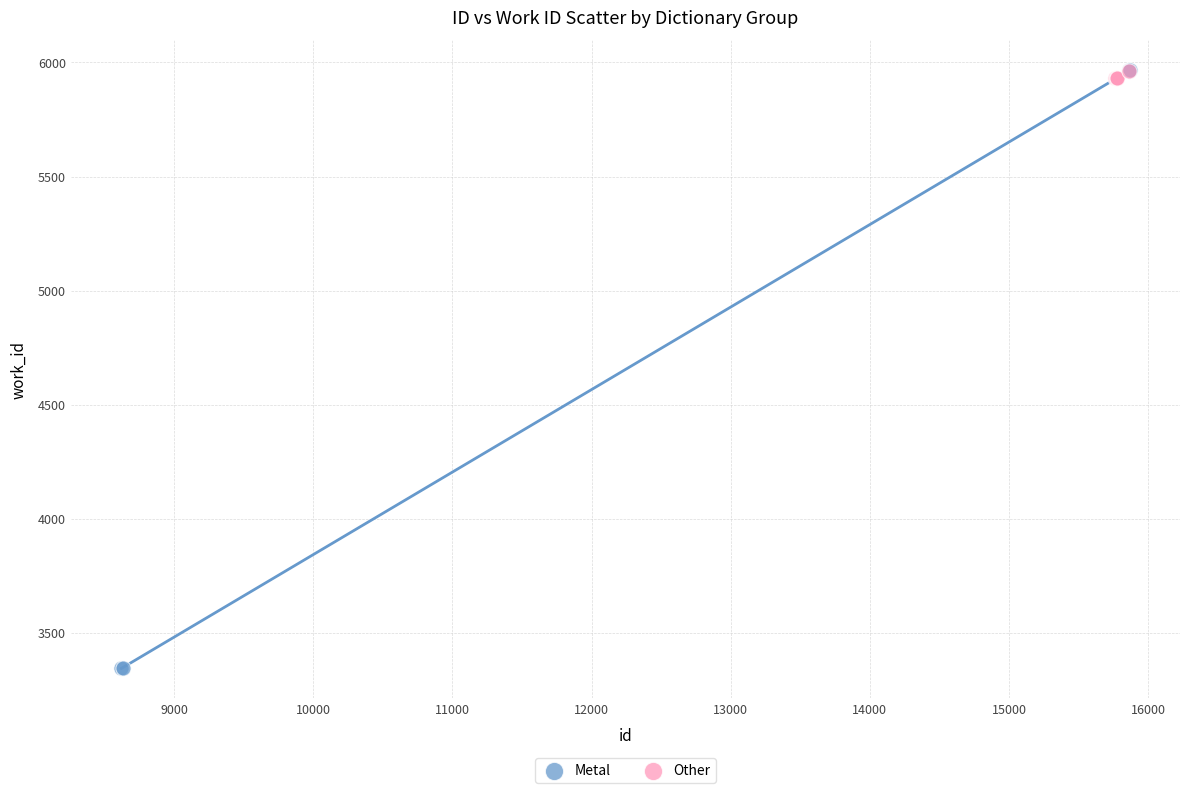

Which series contains the lowest Y value?

Metal